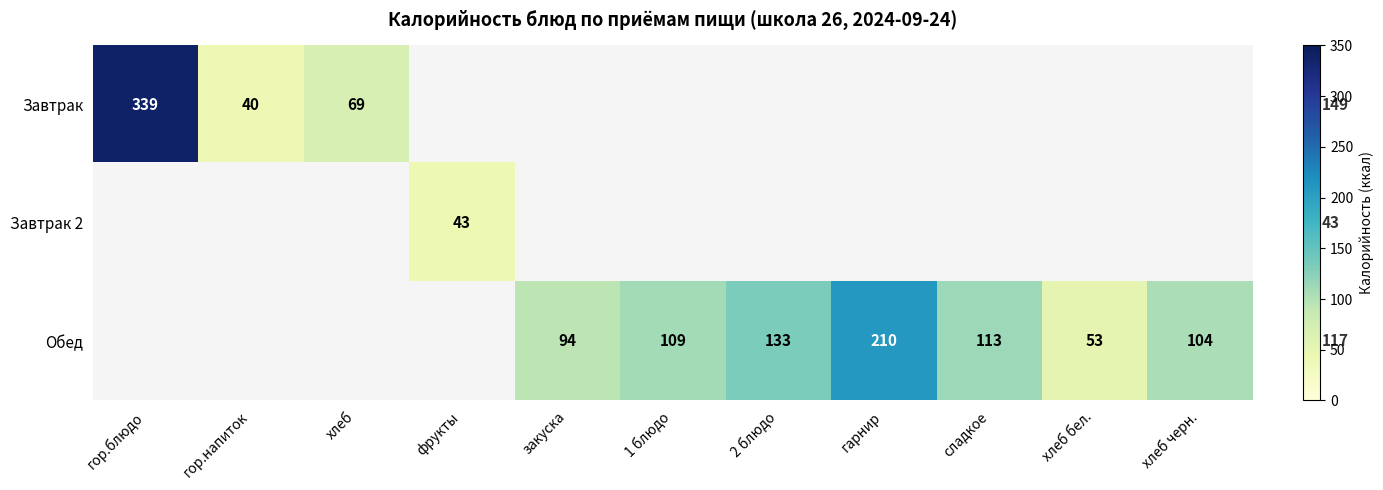

The Завтрак series shows 586 at гор.блюдо. True or false?

False